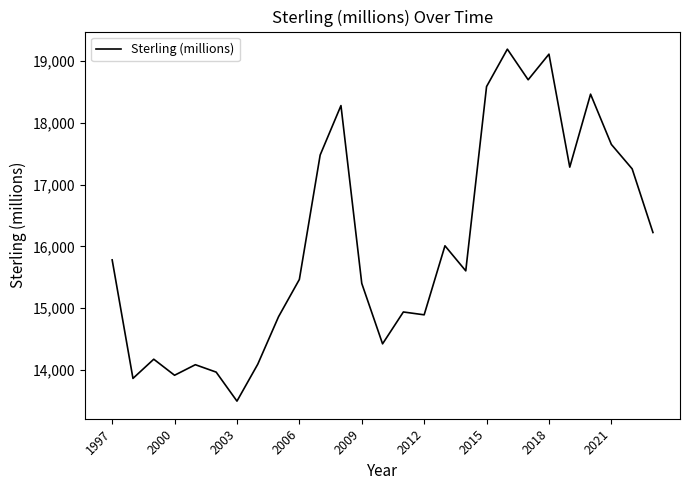

What is the minimum value shown in the chart?

13493